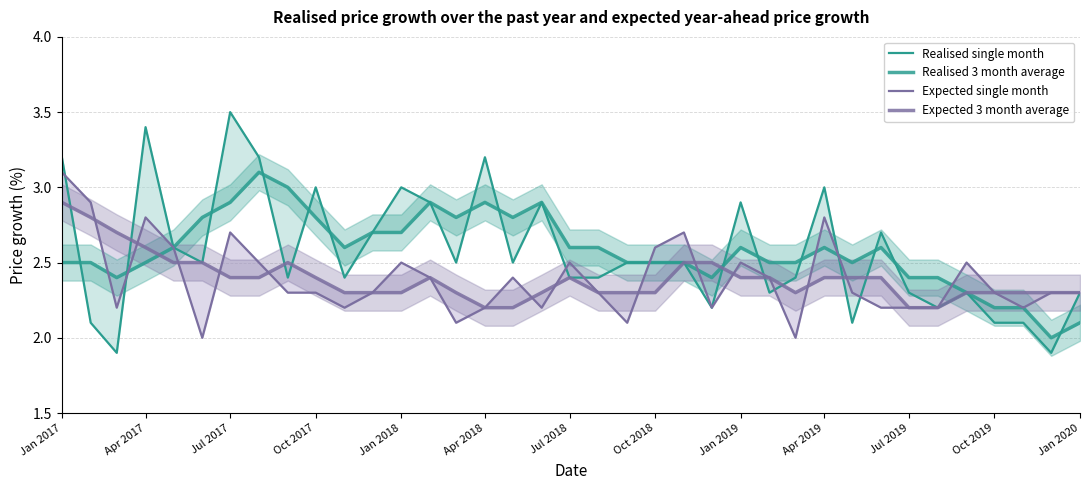

At which category is the sum across all series the highest?

Jan 2017